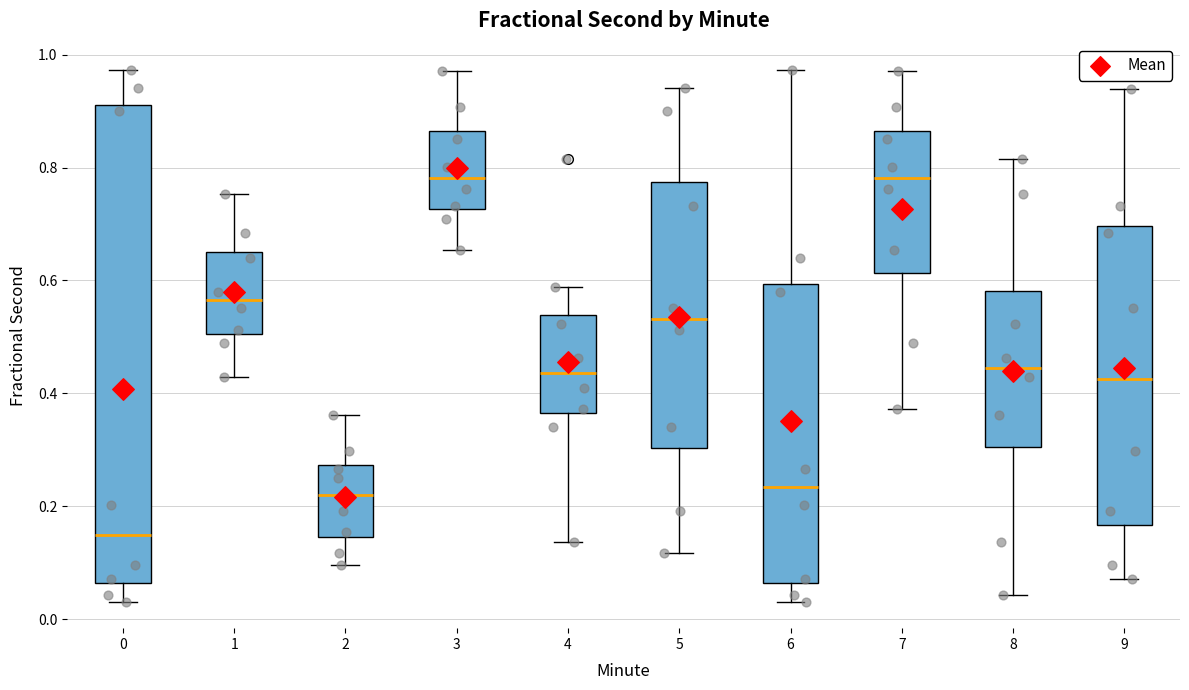

Which box is the tallest, from its lower edge to its upper edge?

0